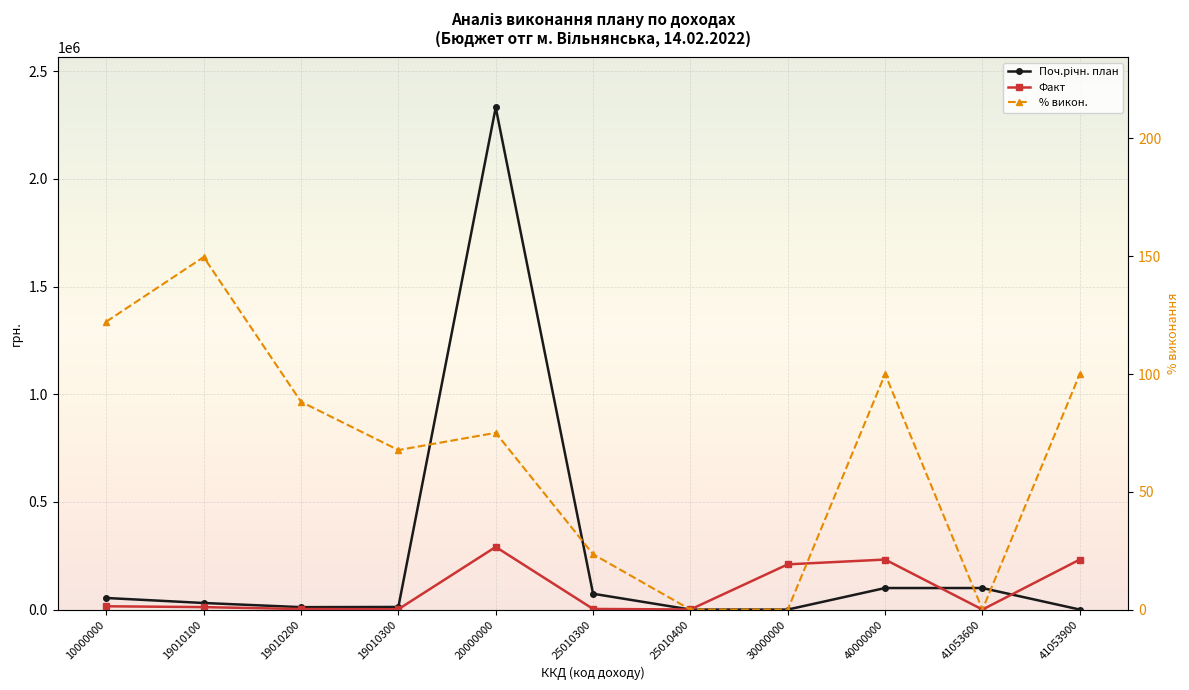

At how many categories does at least one series exceed 708239?

1